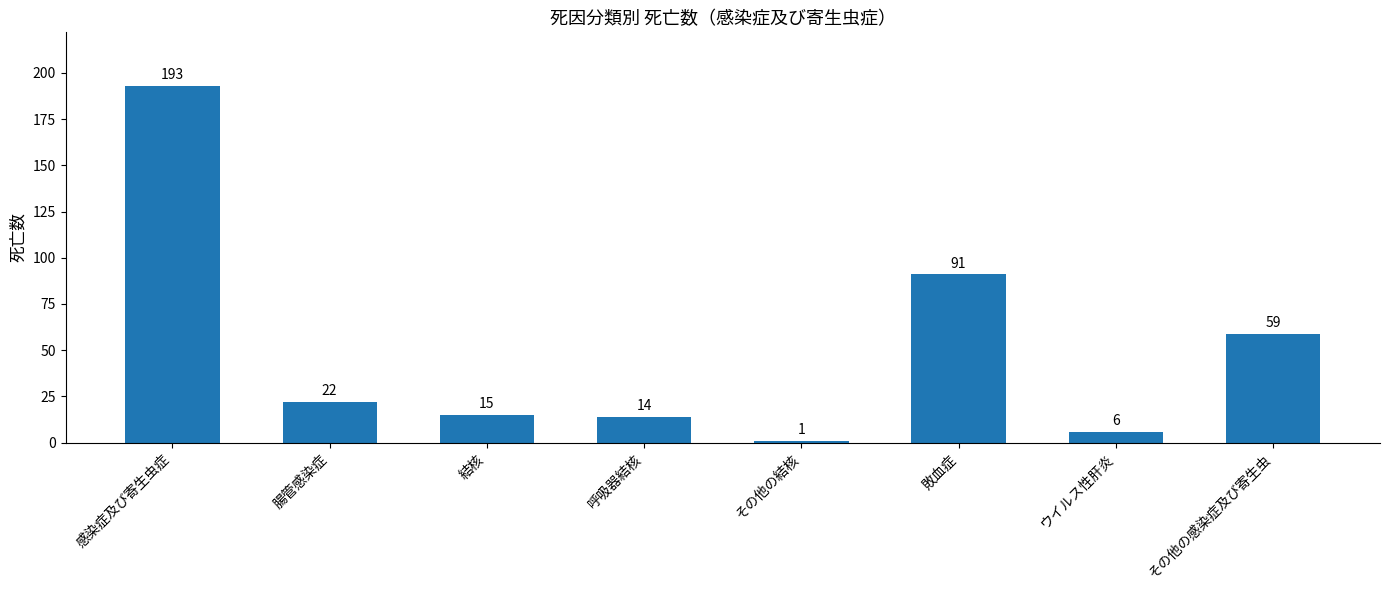

What position from the right is 呼吸器結核?

5